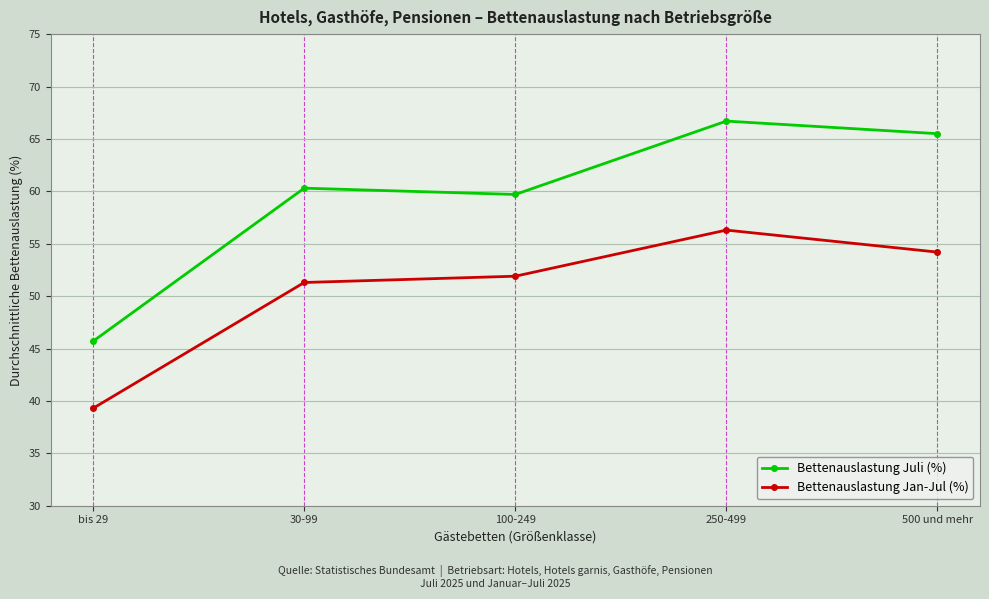

What is the total value across all series at bis 29?

85.0